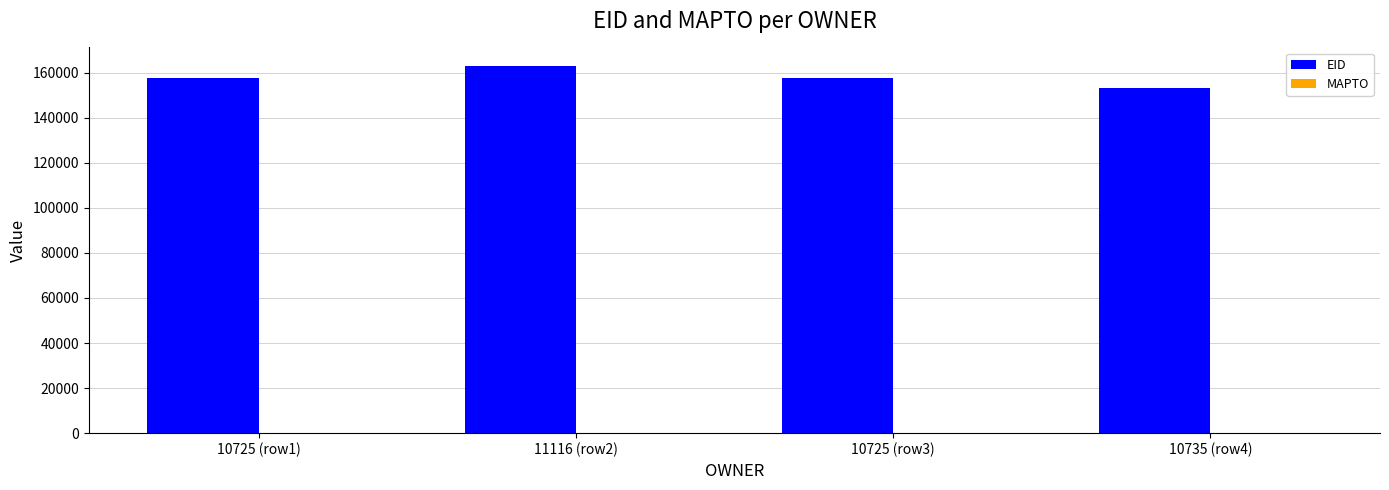

At which category does the chart reach its minimum across all series?

10735 (row4)